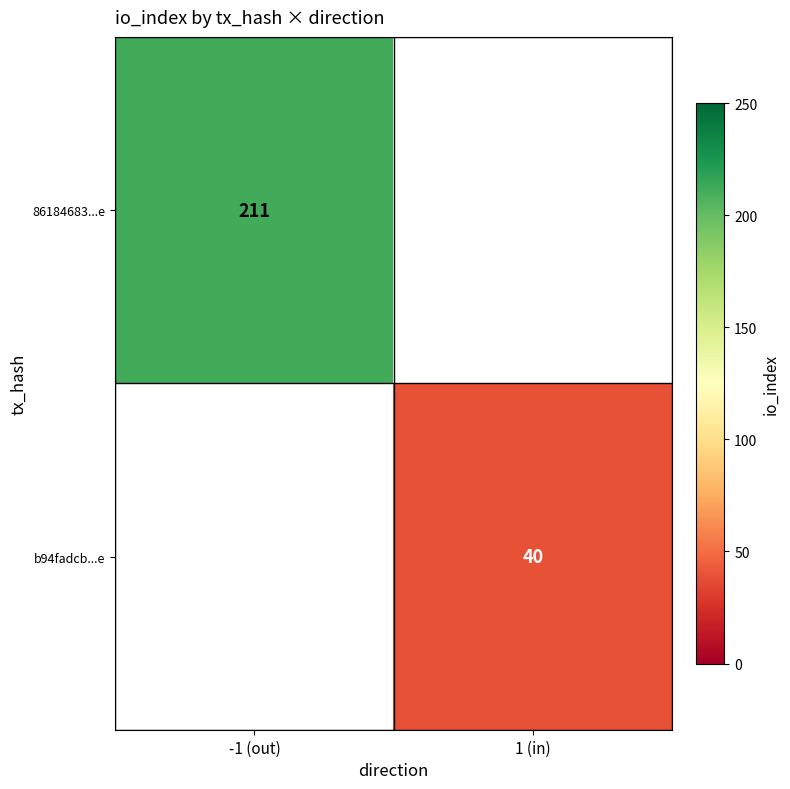

Is the value of b94fadcb...e at 1 (in) greater than the value of 86184683...e at -1 (out)?

No